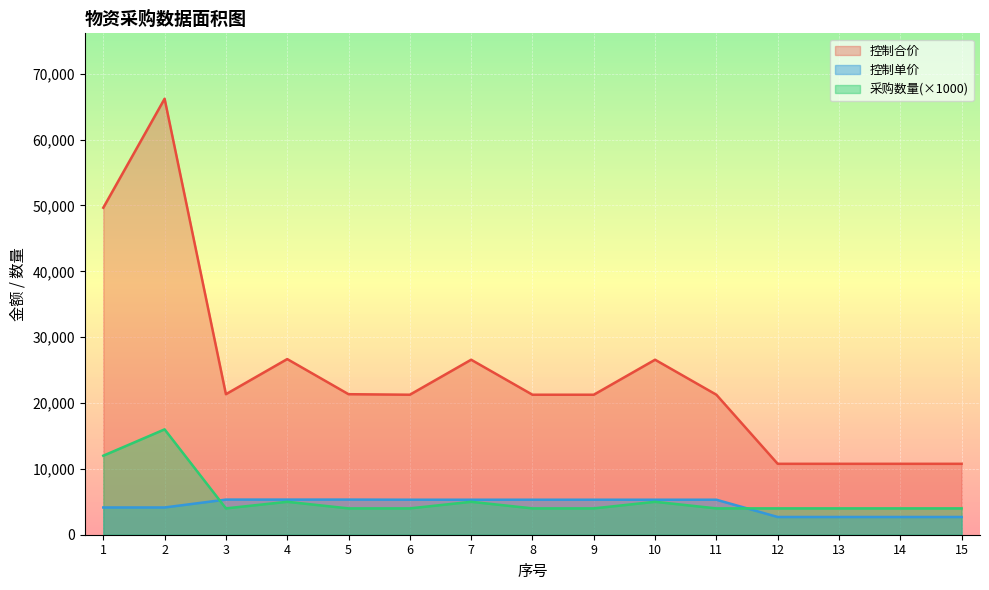

True or false: 控制单价 and 控制合价 intersect in this chart.

False